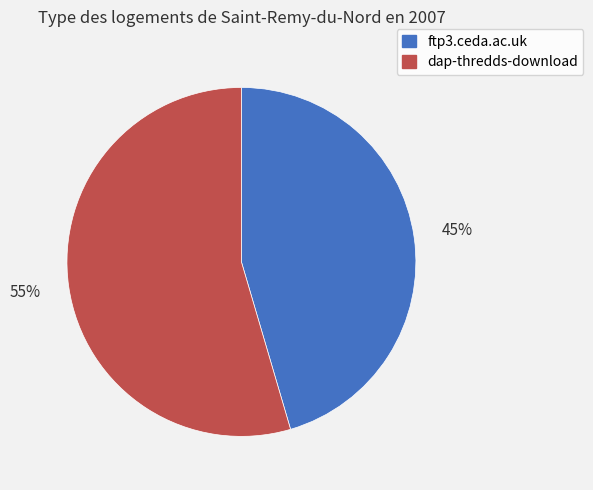

How many slices are in this pie chart?

2